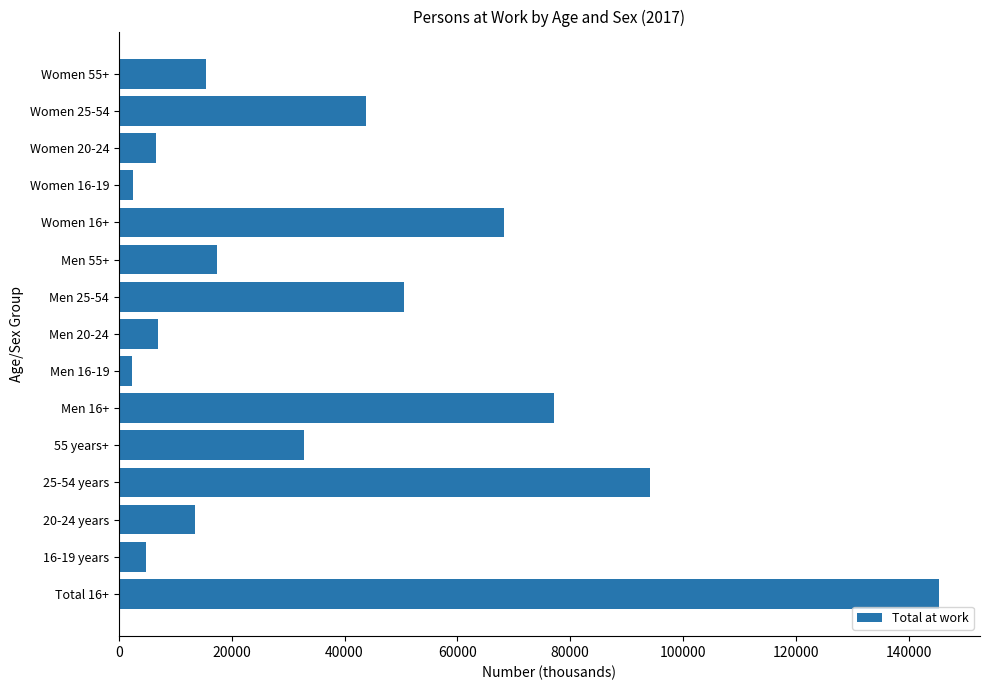

Where is the data nearest to the value 73857?

Men 16+